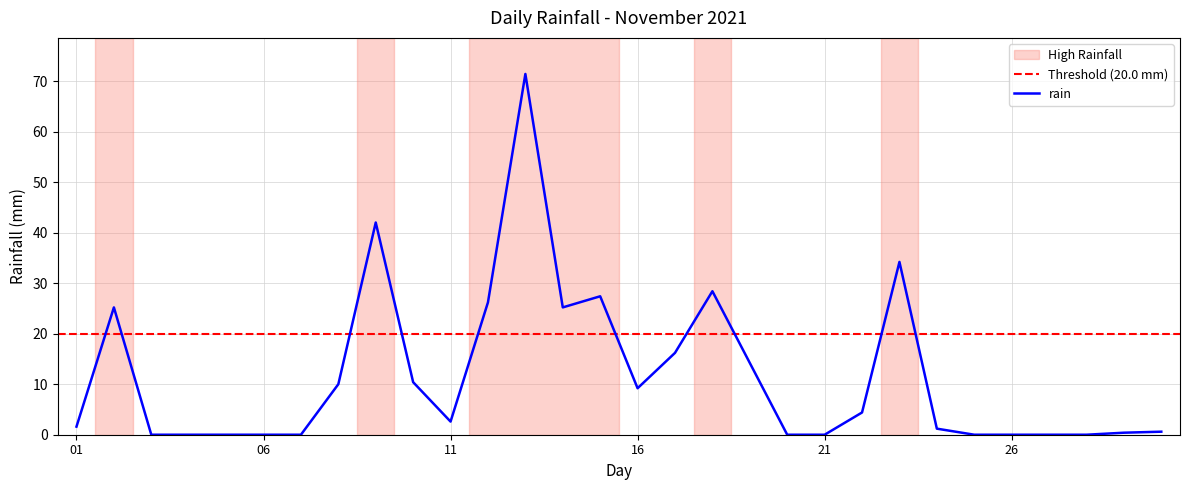

How many values exceed 2?

15